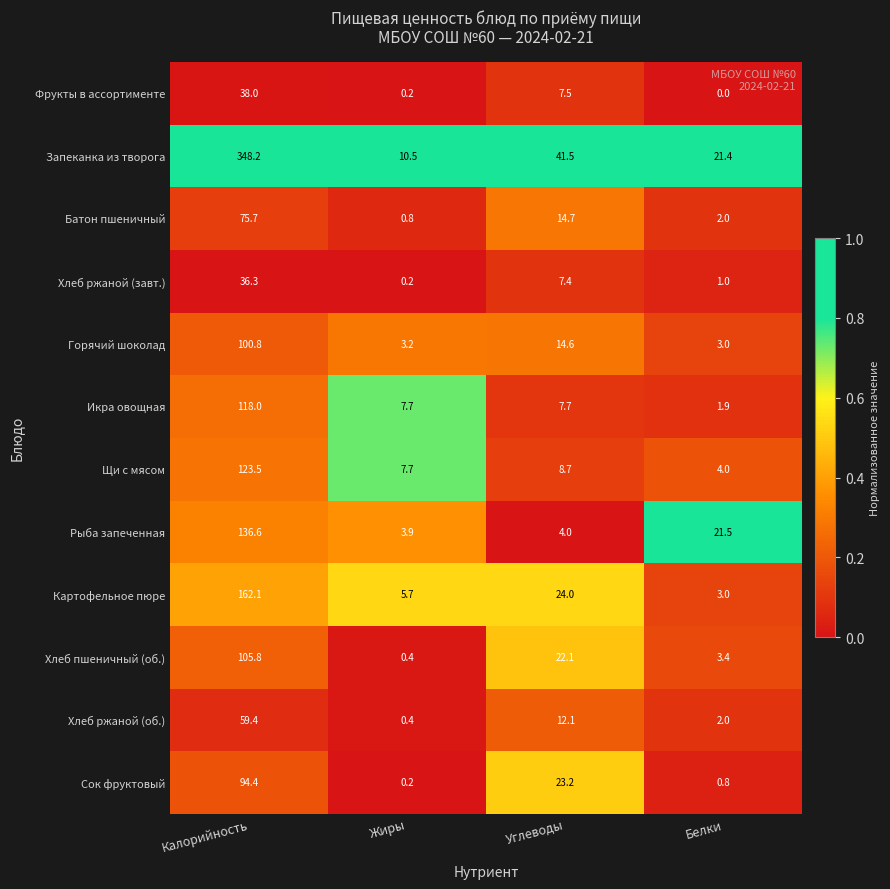

Which category has the lowest value across all series?

Белки